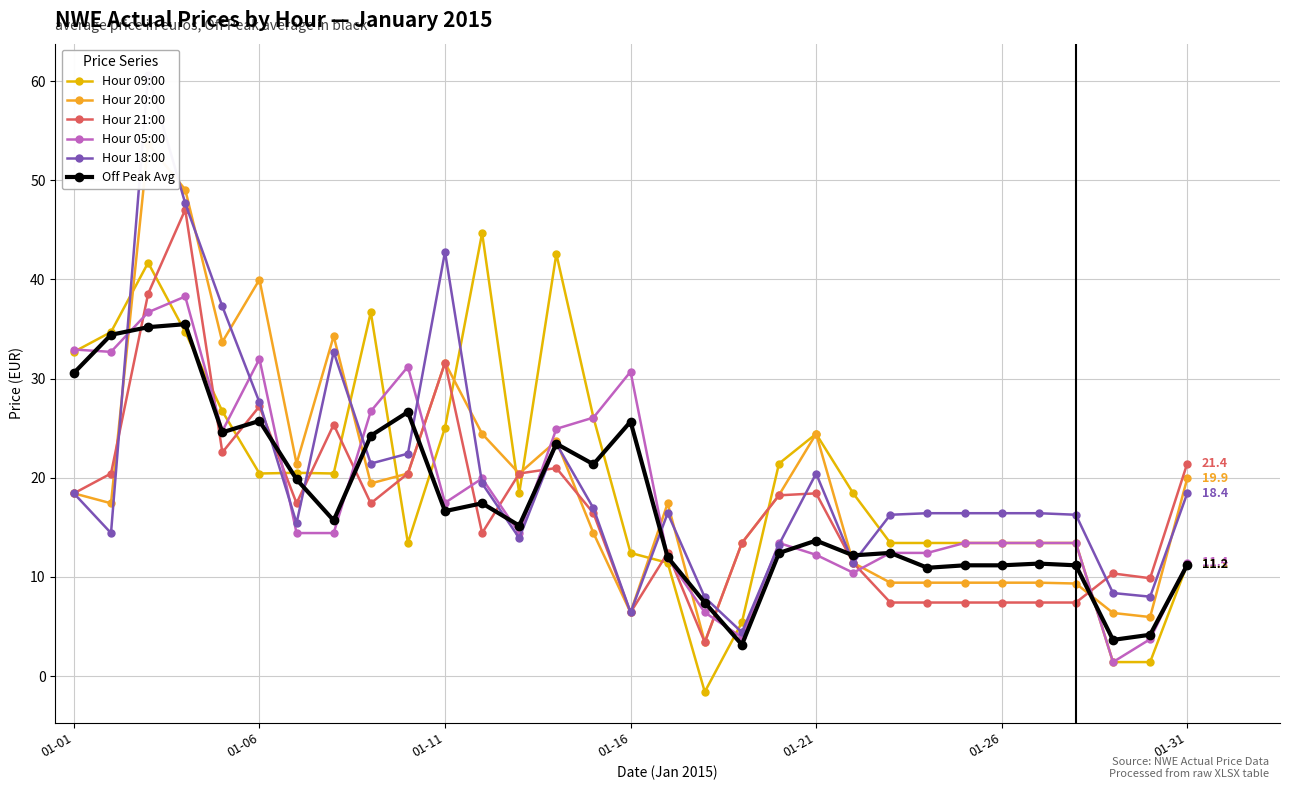

Is it true that Off Peak Avg equals 11.2 at 27?

True